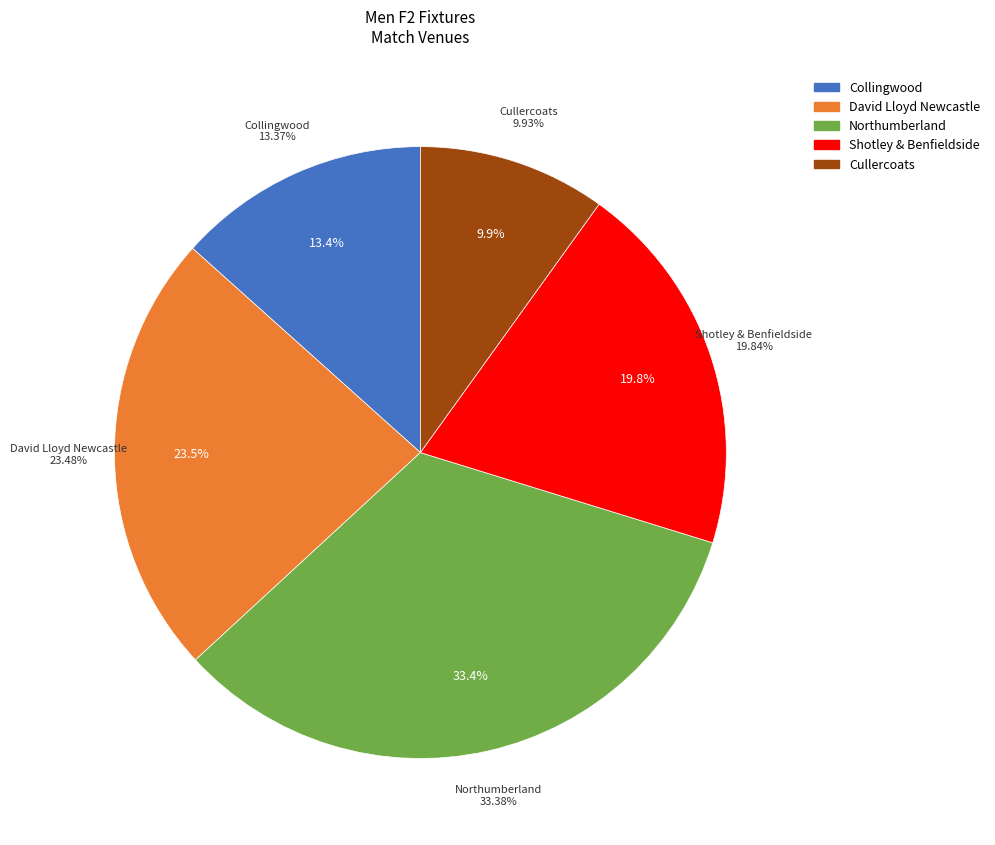

Is it true that Northumberland is 25% of the pie?

False